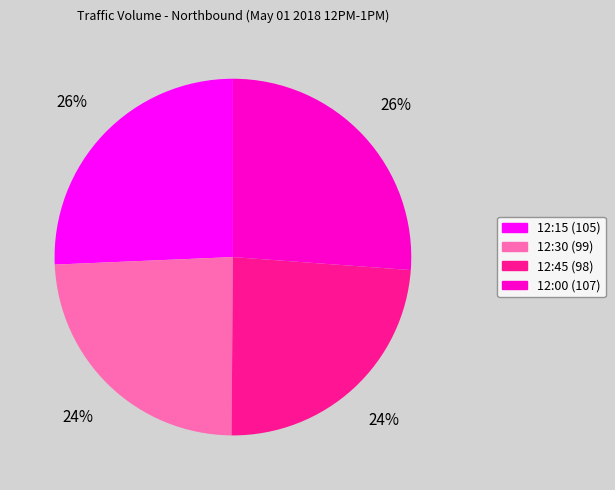

To the nearest percent, what is the combined percentage of 12:00 and 12:15?

52%